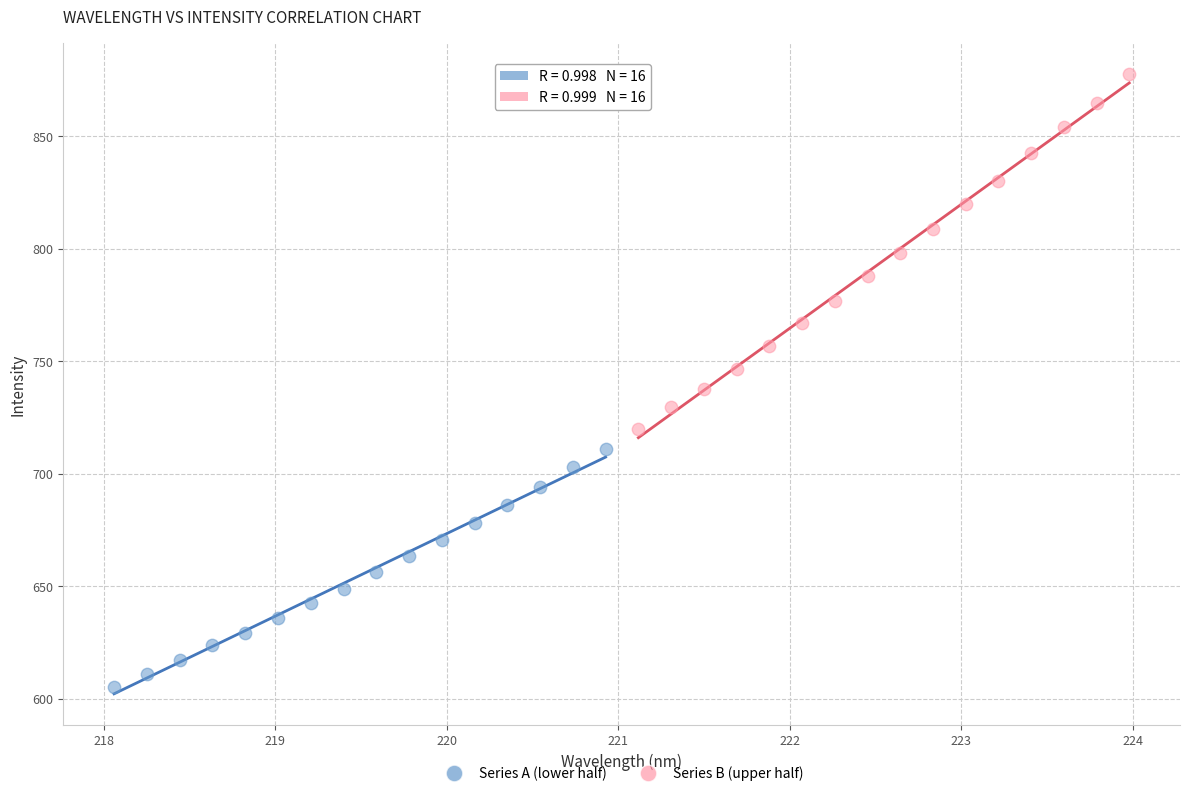

Which series reaches the minimum Y coordinate?

Series A (lower half)